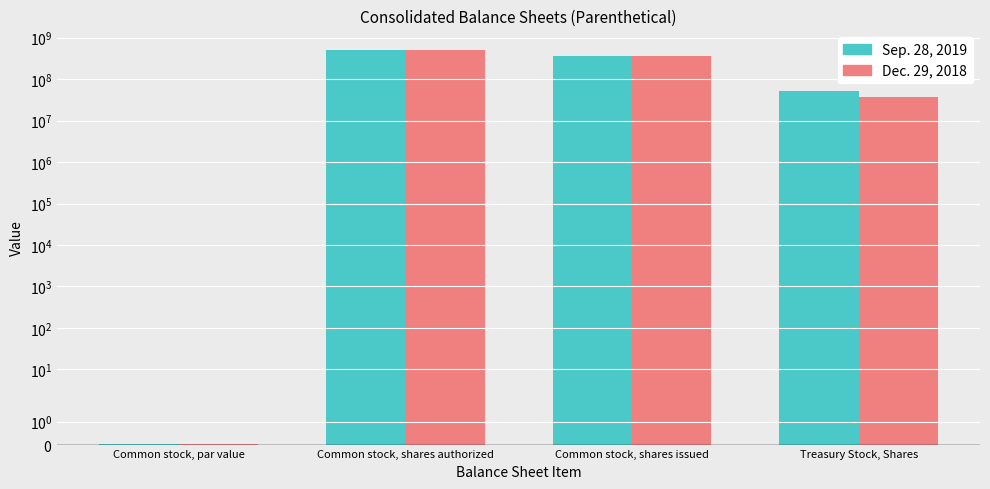

Does the chart contain any negative values?

No